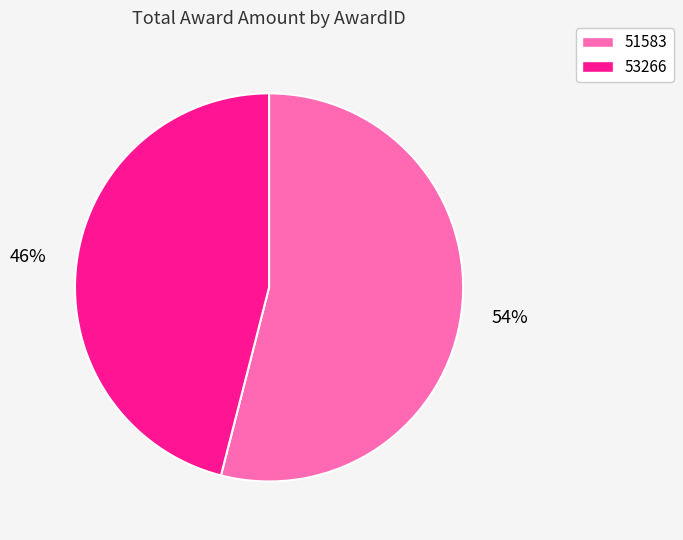

How many segments does this pie chart have?

2